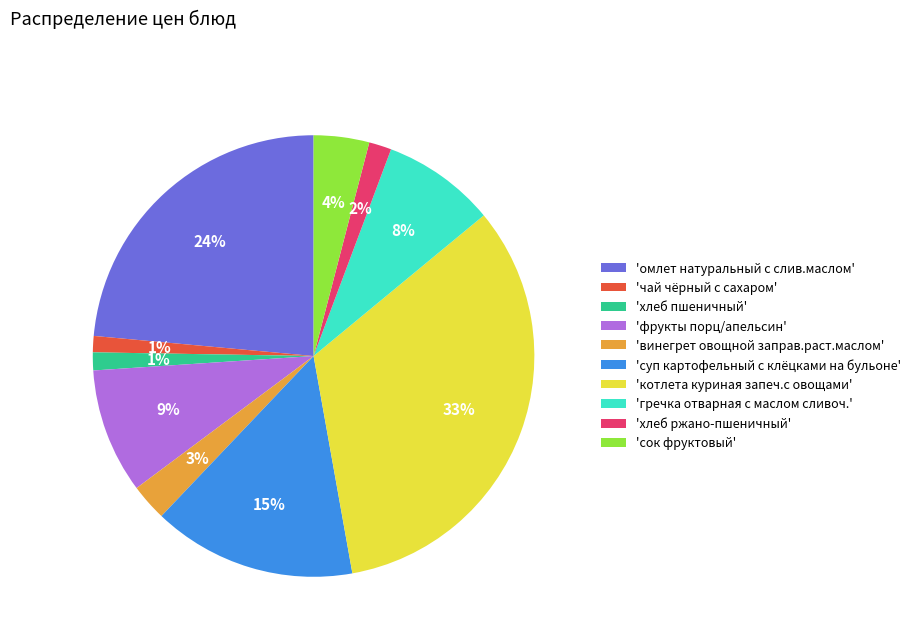

Combined, do 'хлеб ржано-пшеничный' and 'суп картофельный с клёцками на бульоне' account for over 50%?

No